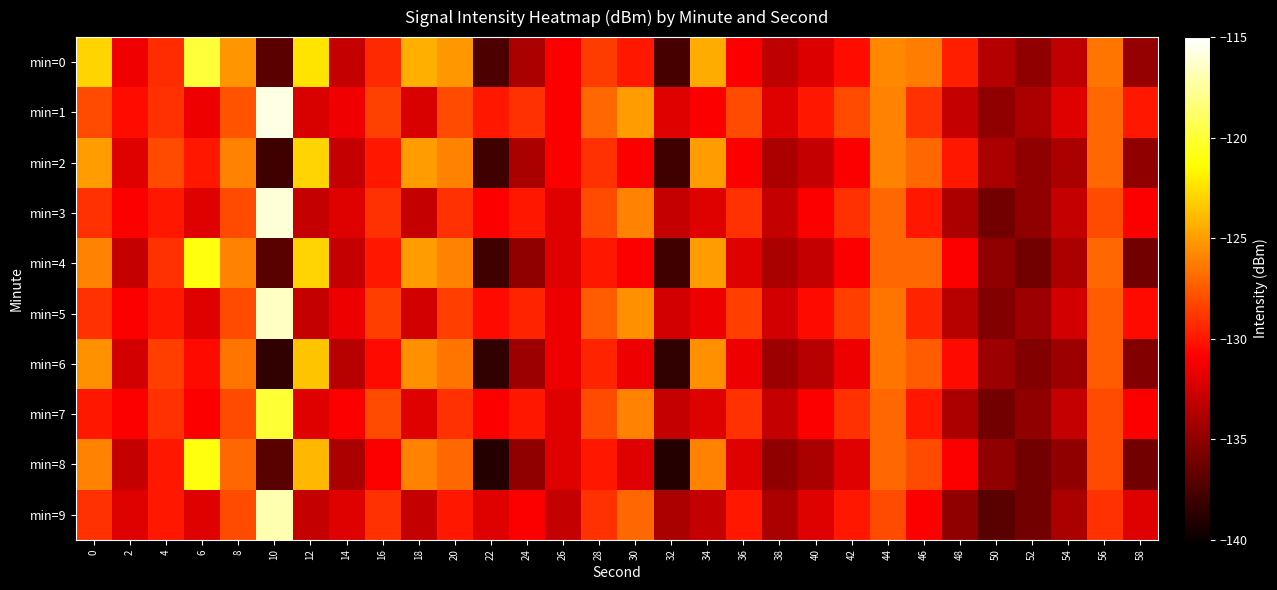

Which series has the widest spread of values?

min=3